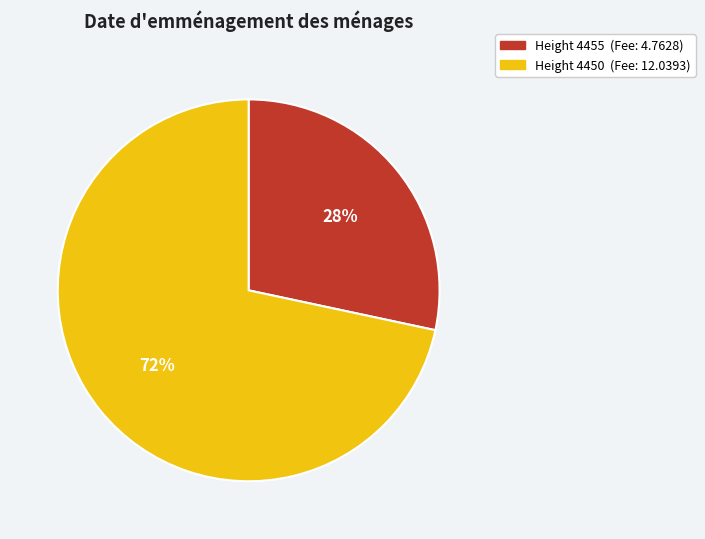

Which slice represents more than half of the pie?

Height 4450 (Fee: 12.0393)